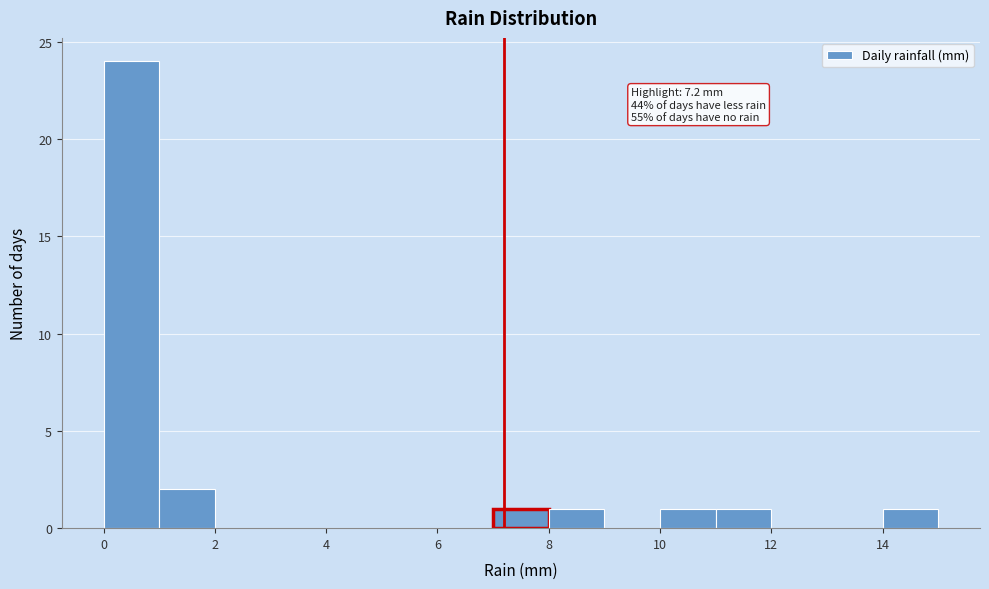

Which range on the x-axis has the tallest bar?

0 to 1